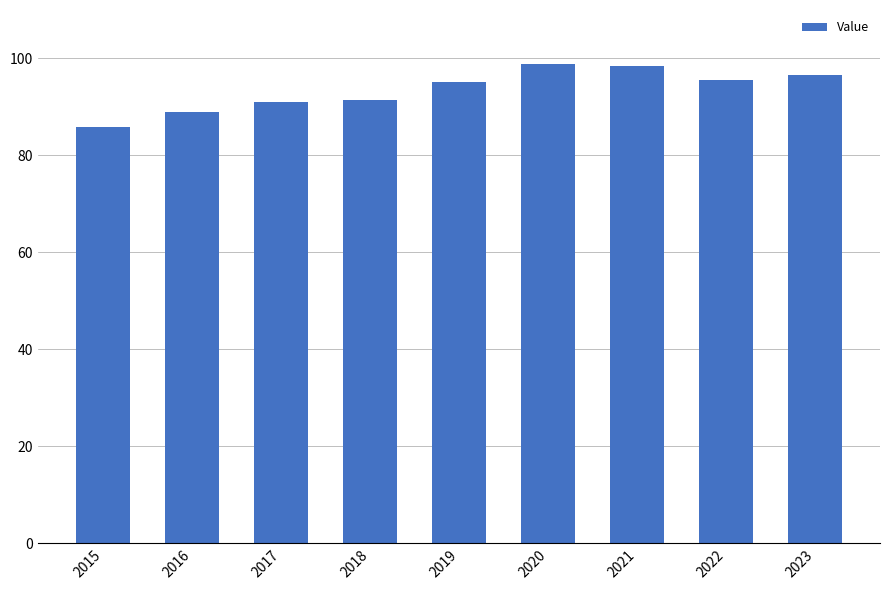

How many categories are shown in the chart?

9